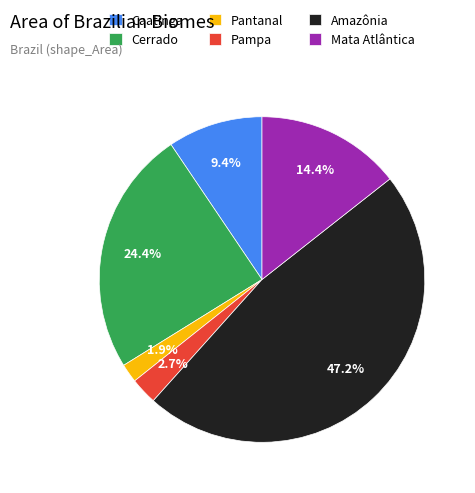

What is the ratio of the value at Pantanal to the value at Caatinga?

0.2